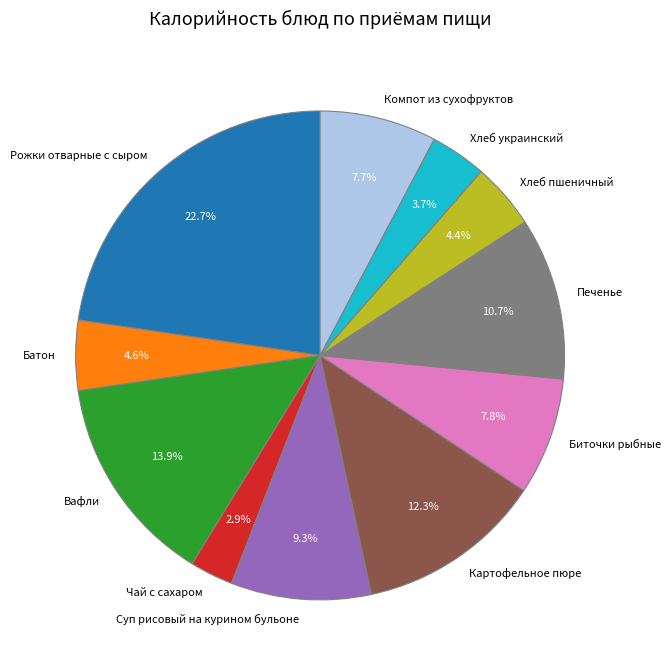

Do Хлеб пшеничный and Компот из сухофруктов together represent more than half of the pie?

No